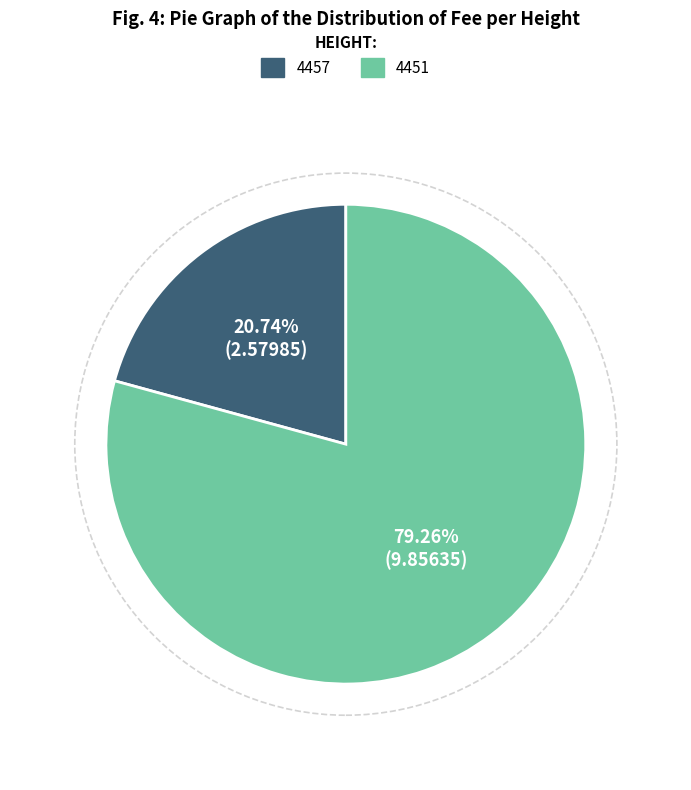

To the nearest percent, what is the difference between the 4451 and 4457 slice percentages?

59%